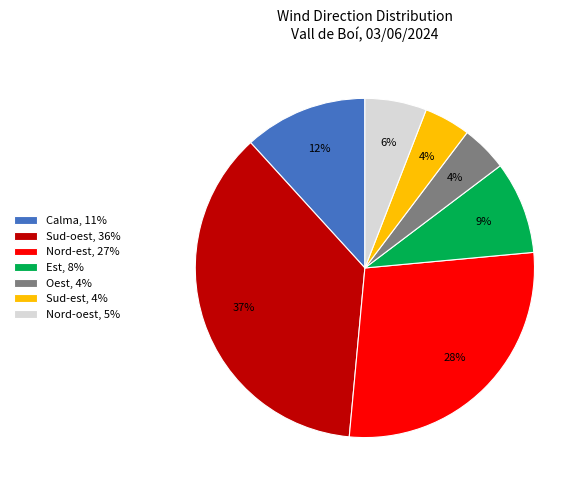

Combined, do Sud-oest, 36% and Sud-est, 4% account for over 50%?

No